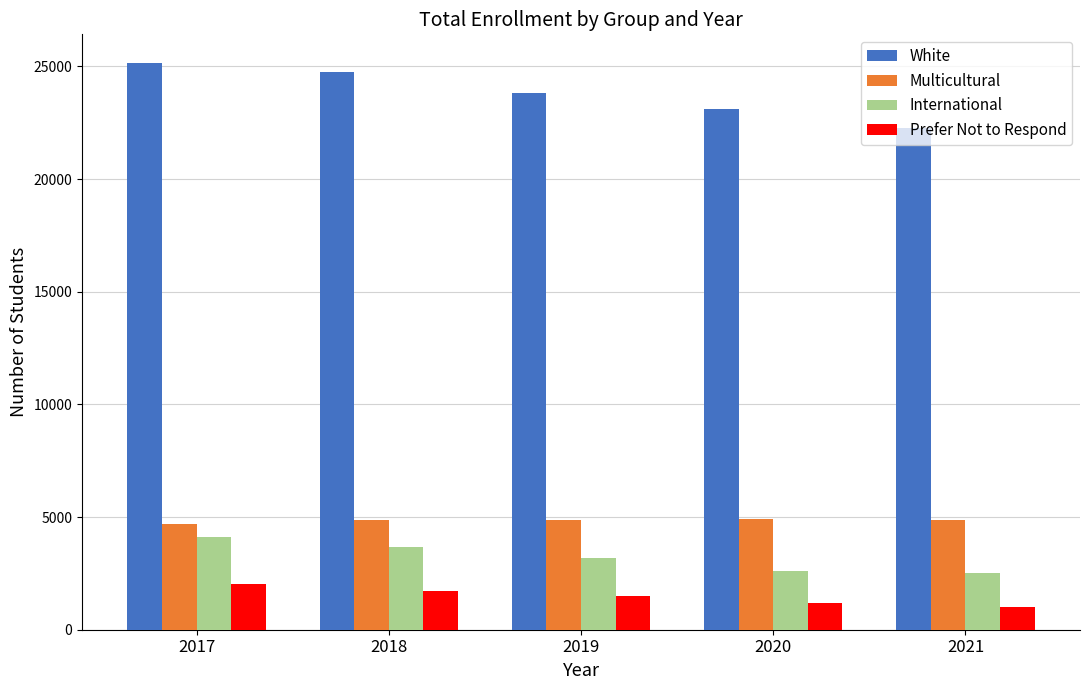

Is it true that White equals 23832 at 2019?

True